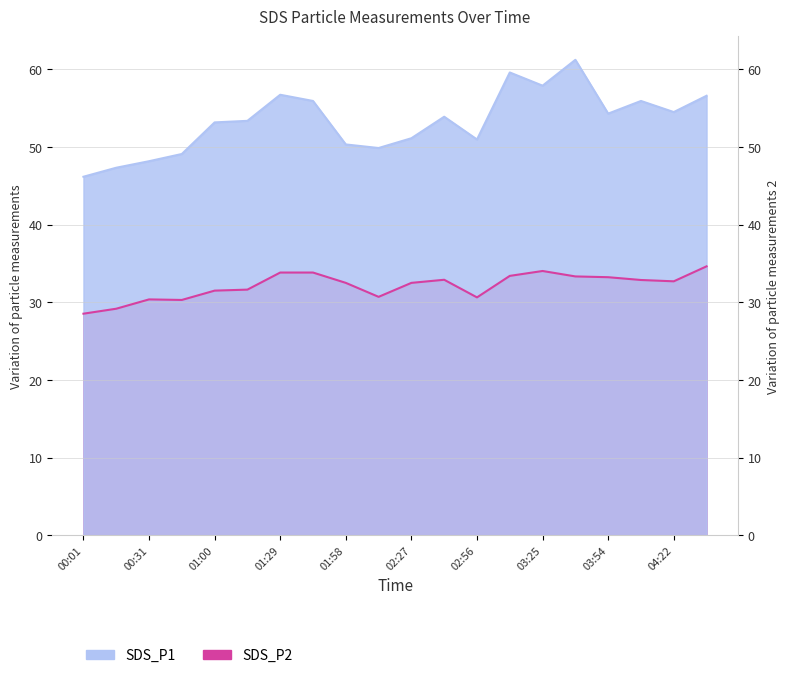

Which category has the lowest value in the SDS_P2 series?

00:01